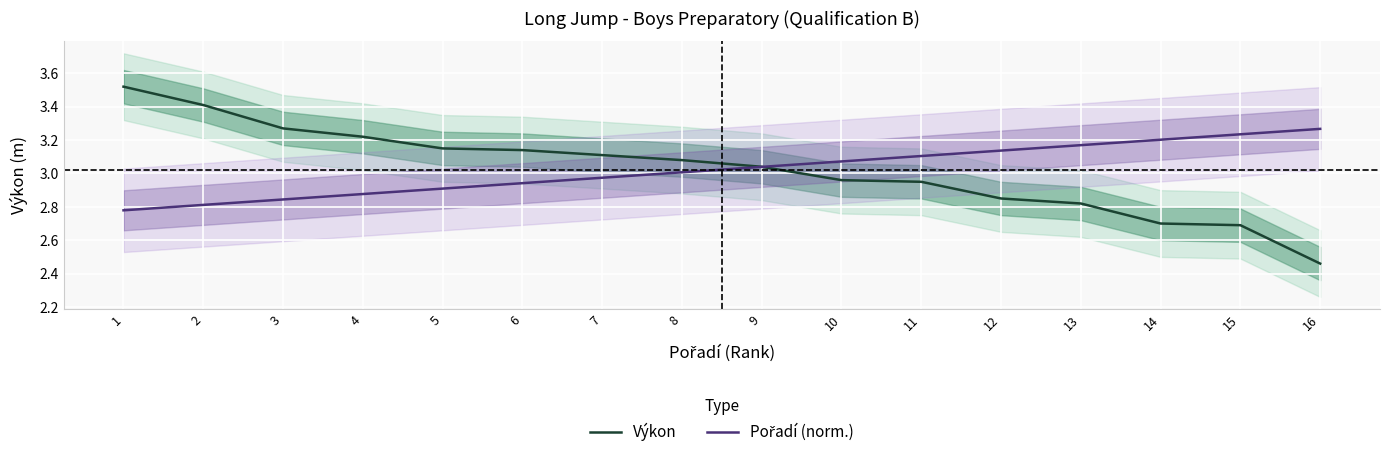

Which series has the largest range (max minus min)?

Výkon